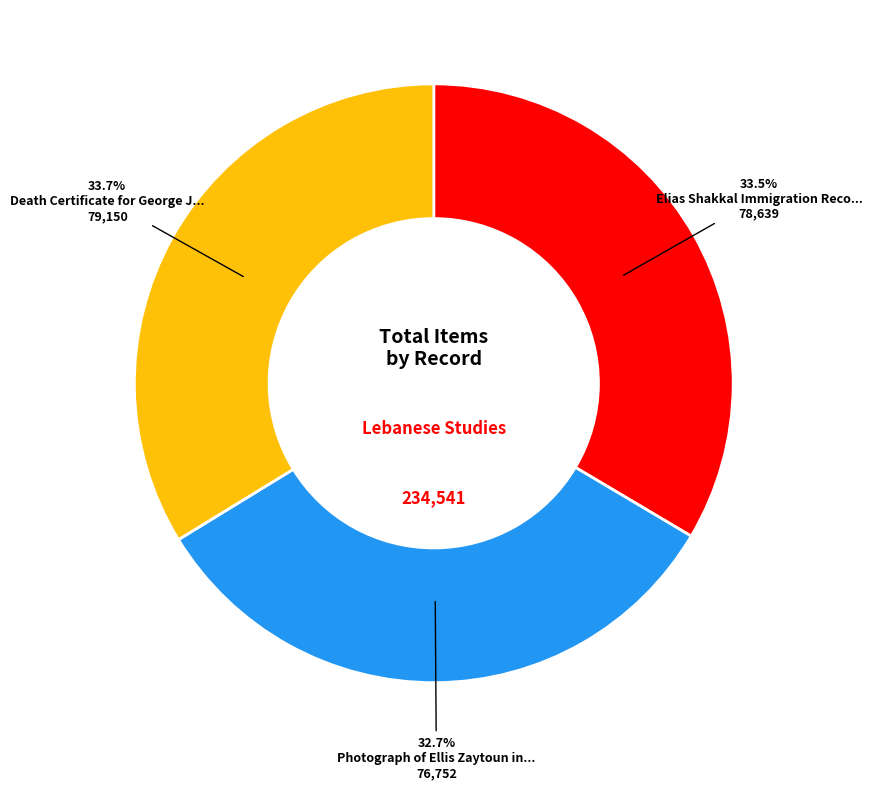

Is there a majority slice in this chart?

No